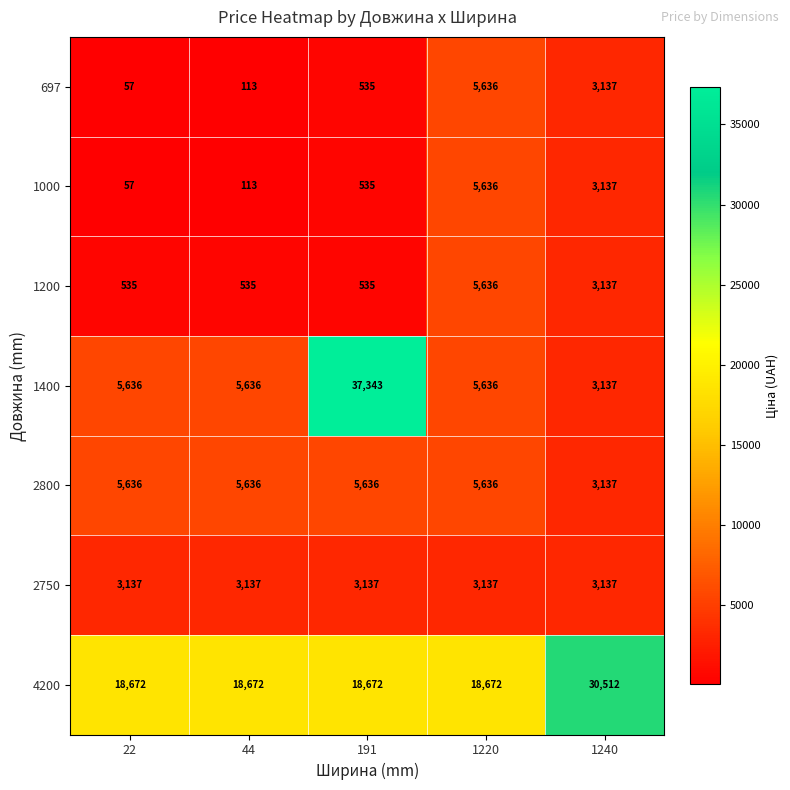

Which series has the widest spread of values?

1400